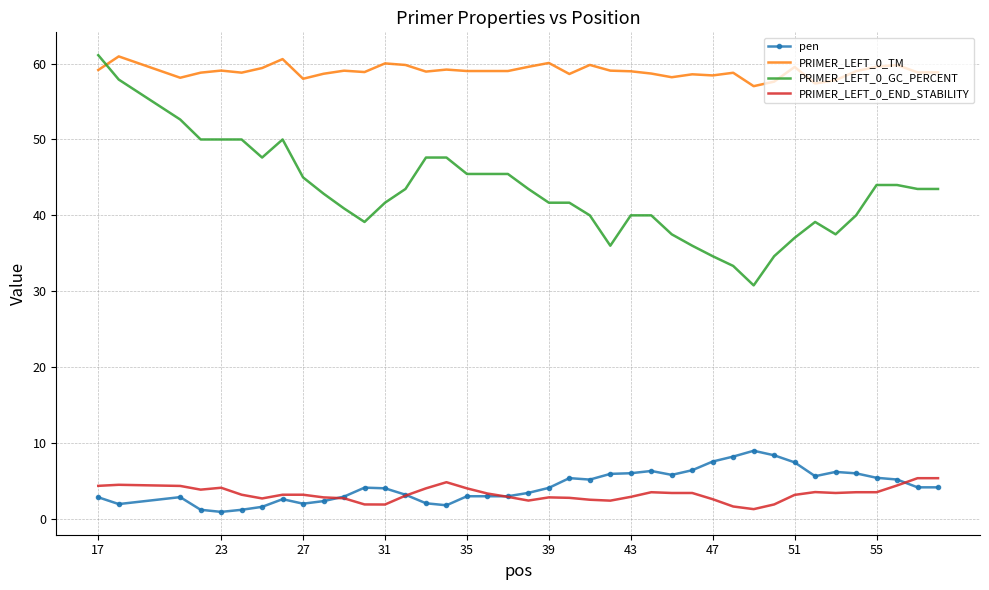

True or false: pen and PRIMER_LEFT_0_GC_PERCENT intersect in this chart.

False